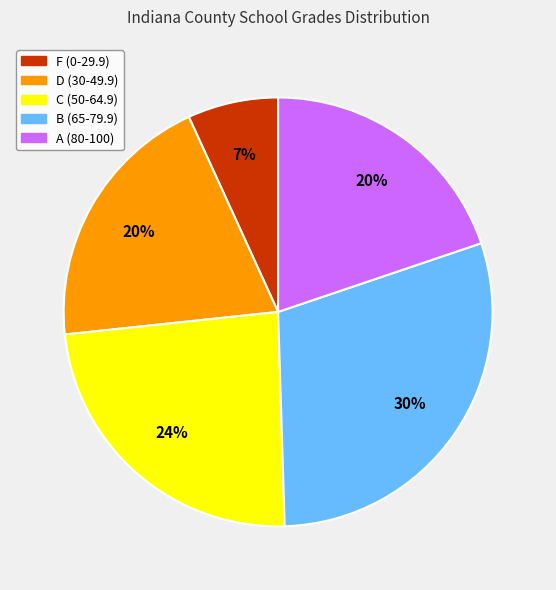

Is there any slice that represents more than half of the pie?

No